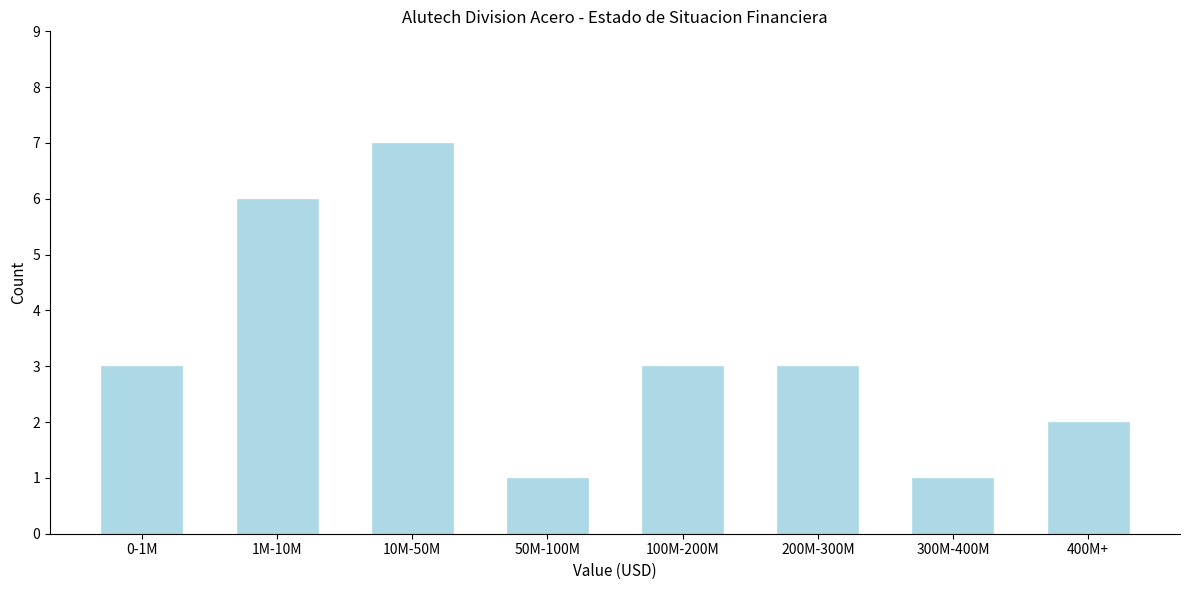

Reading left to right, transcribe all the data shown in this chart.

3	6	7	1	3	3	1	2